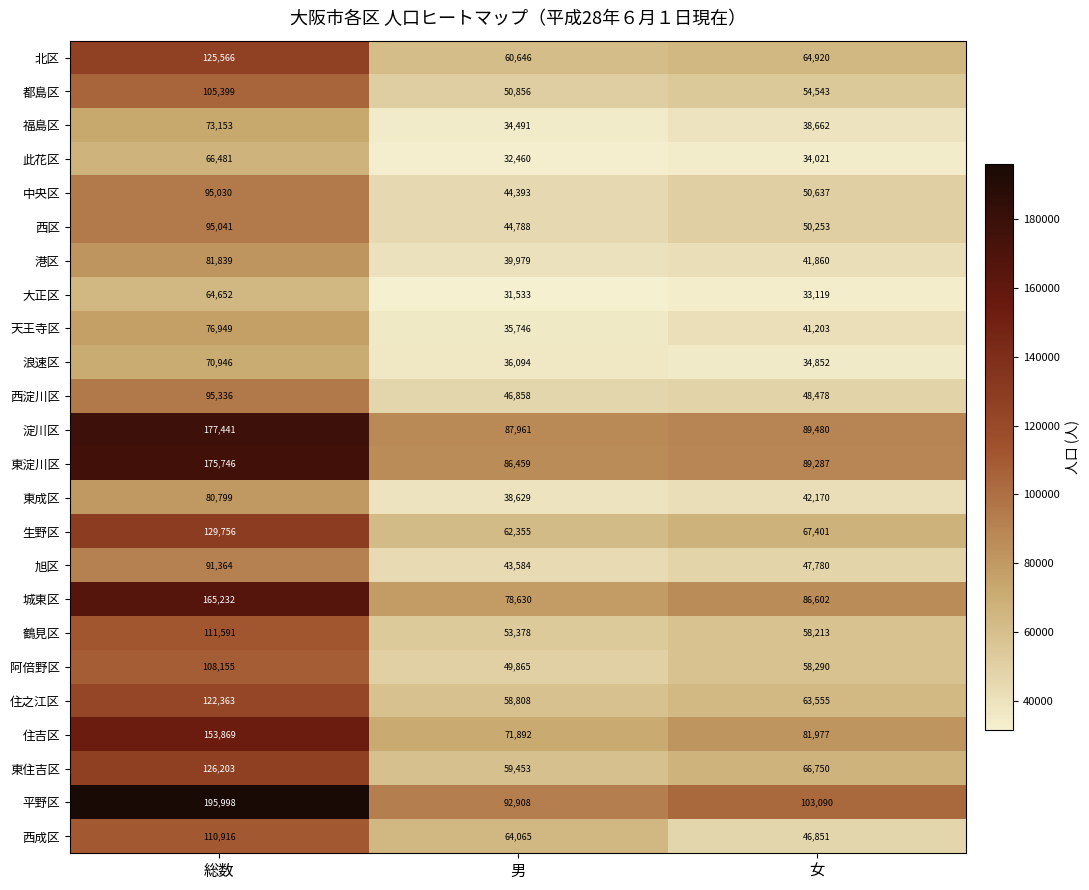

What is the spread (max minus min) of values at 女?

69971